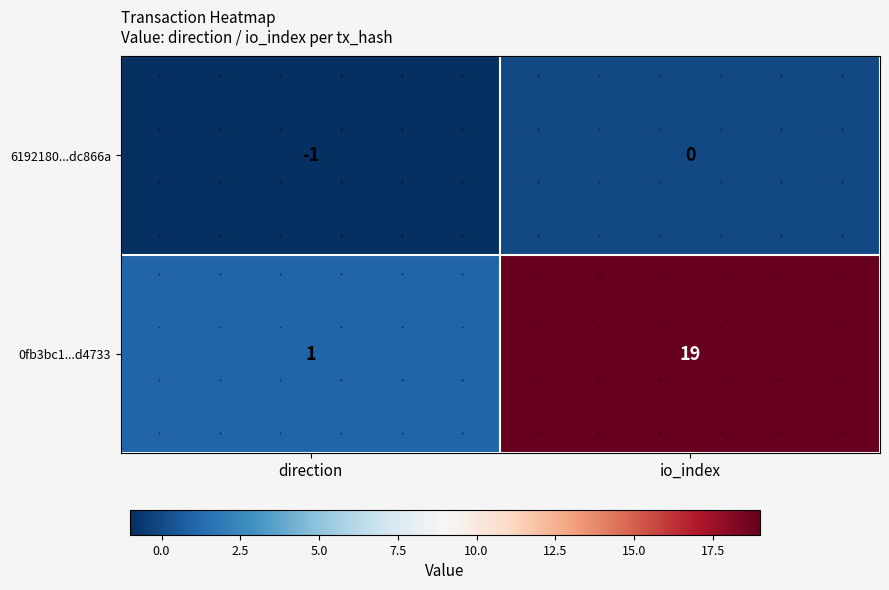

What is the average value of the 0fb3bc1...d4733 series?

10